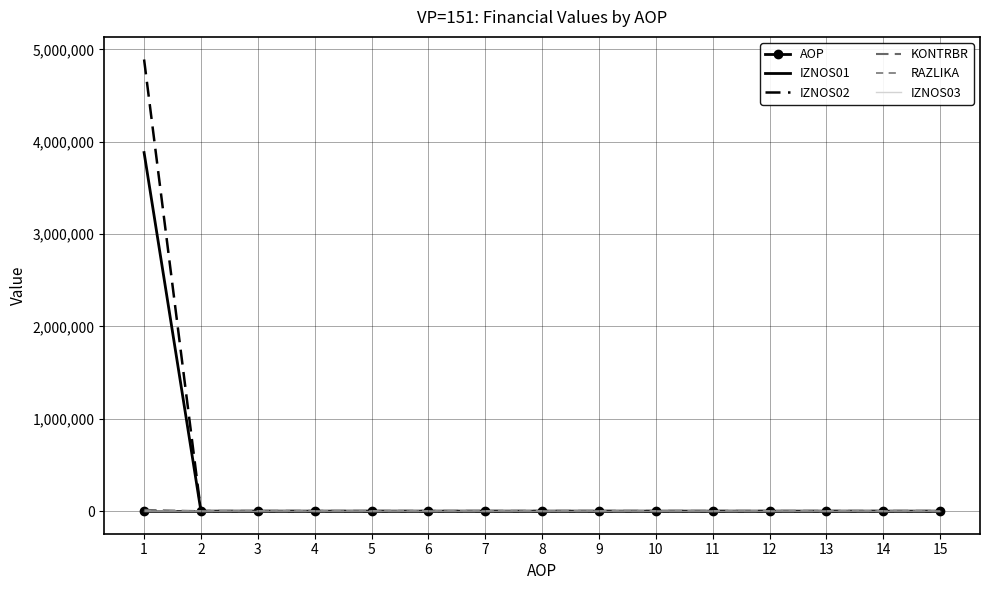

What are all the series names shown in the legend?

AOP, IZNOS01, IZNOS02, KONTRBR, RAZLIKA, IZNOS03